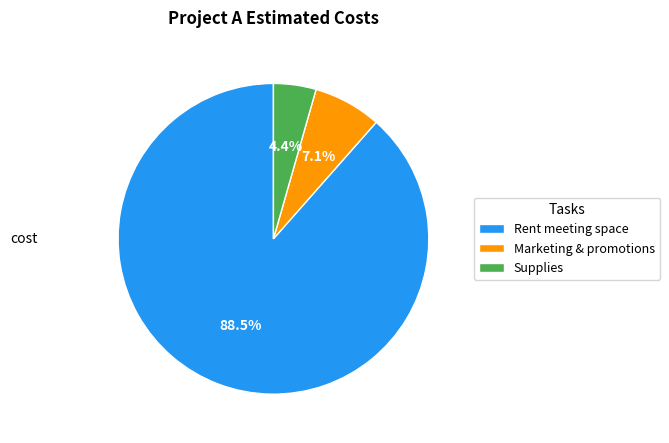

Count the number of slices in the pie.

3